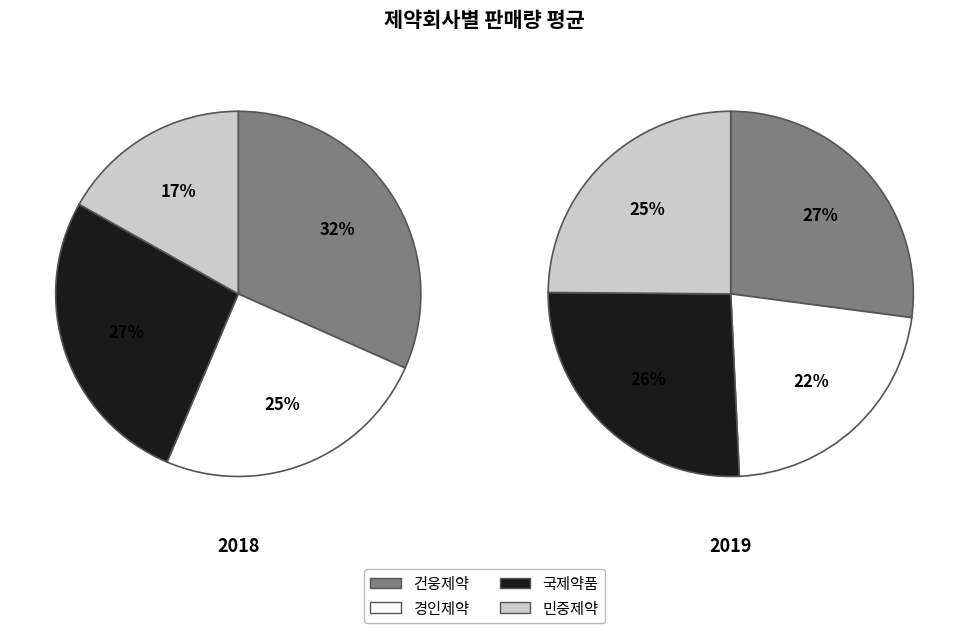

Does 건웅제약 (2018) account for over 50% of the chart?

No